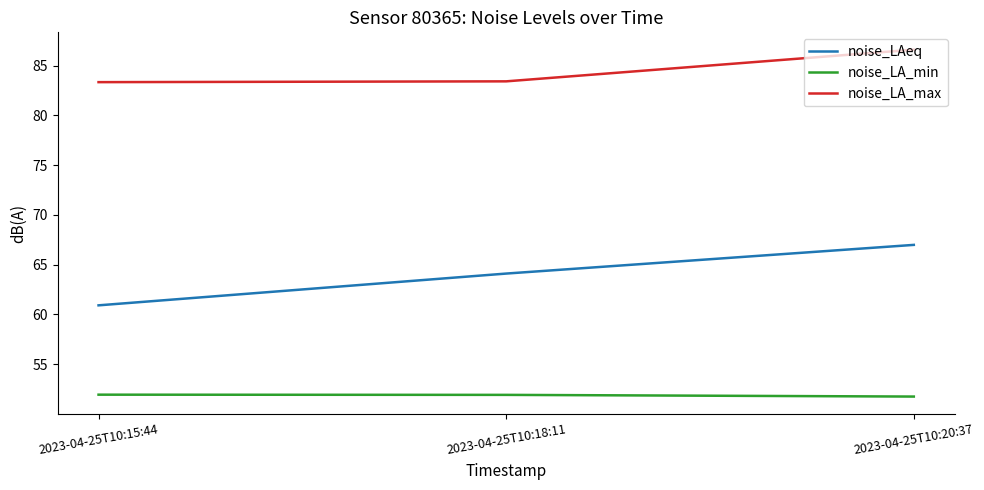

Is it true that noise_LAeq equals 16.9 at 2023-04-25T10:15:44?

False